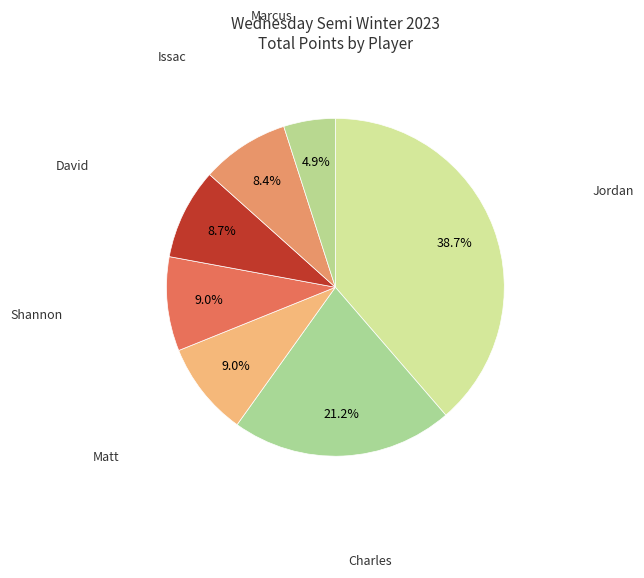

What percentage is the Shannon slice, to the nearest percent?

9%